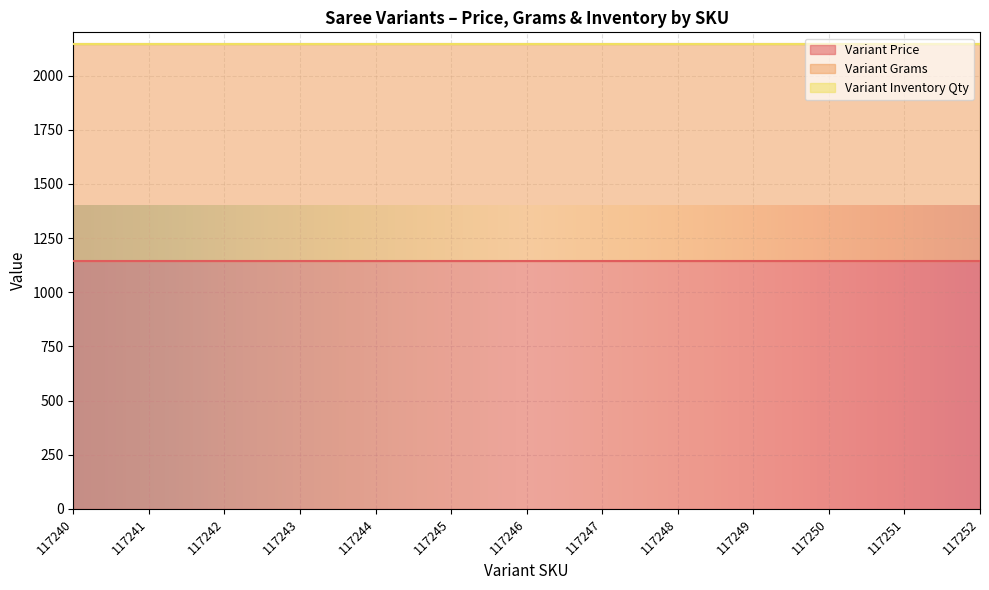

The value of Variant Grams at 117246 is 1000.0. True or false?

True